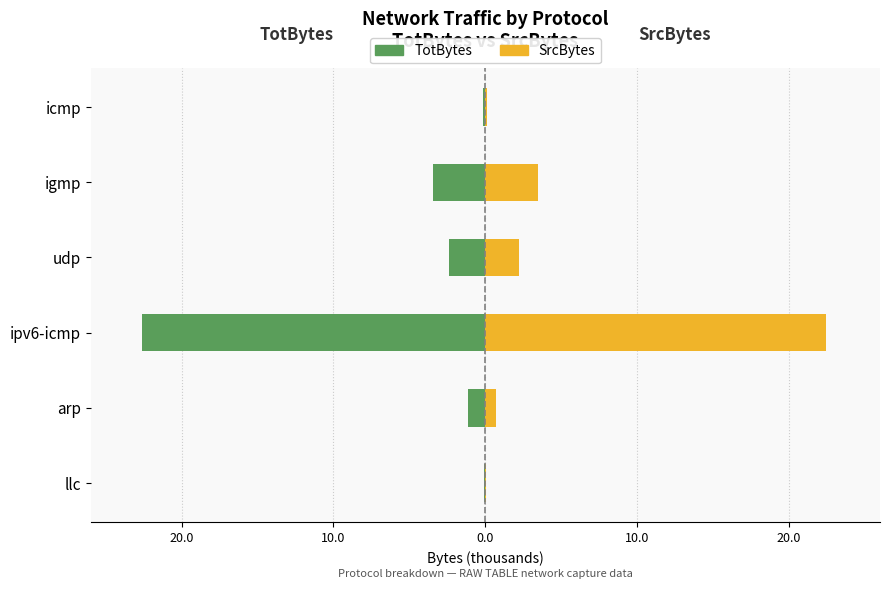

At ipv6-icmp, list the series in order from largest to smallest.

SrcBytes, TotBytes